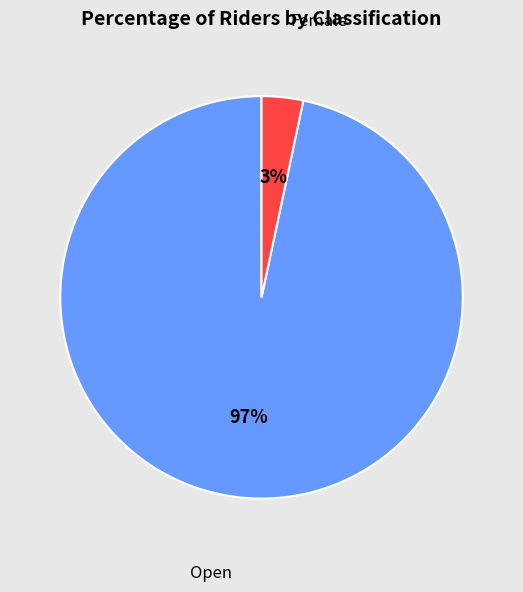

How many slices are in this pie chart?

2